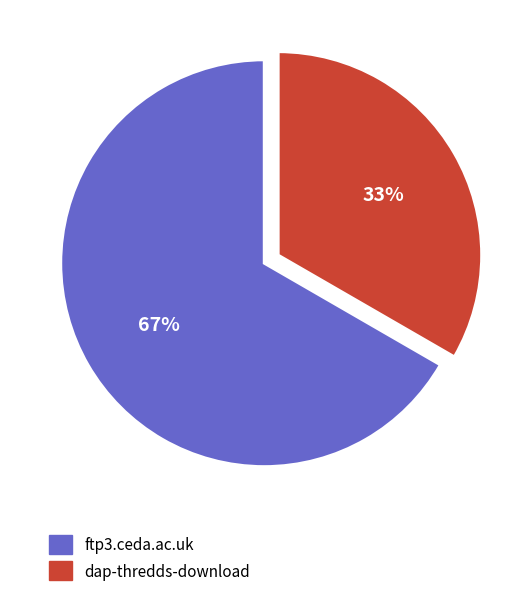

True or false: dap-thredds-download accounts for 23% of the total.

False